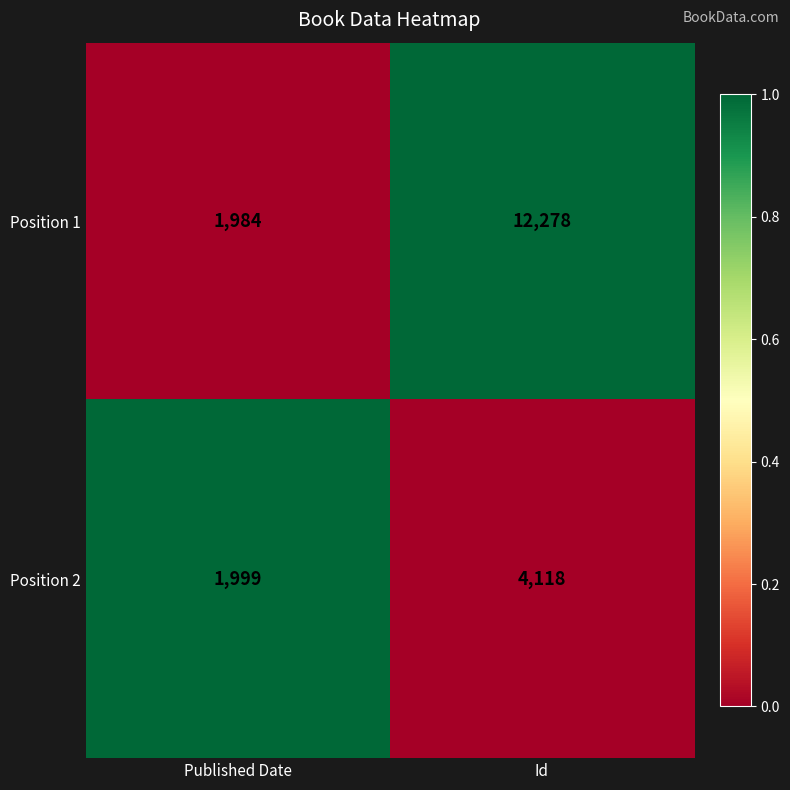

The Position 2 series shows 560 at Published Date. True or false?

False